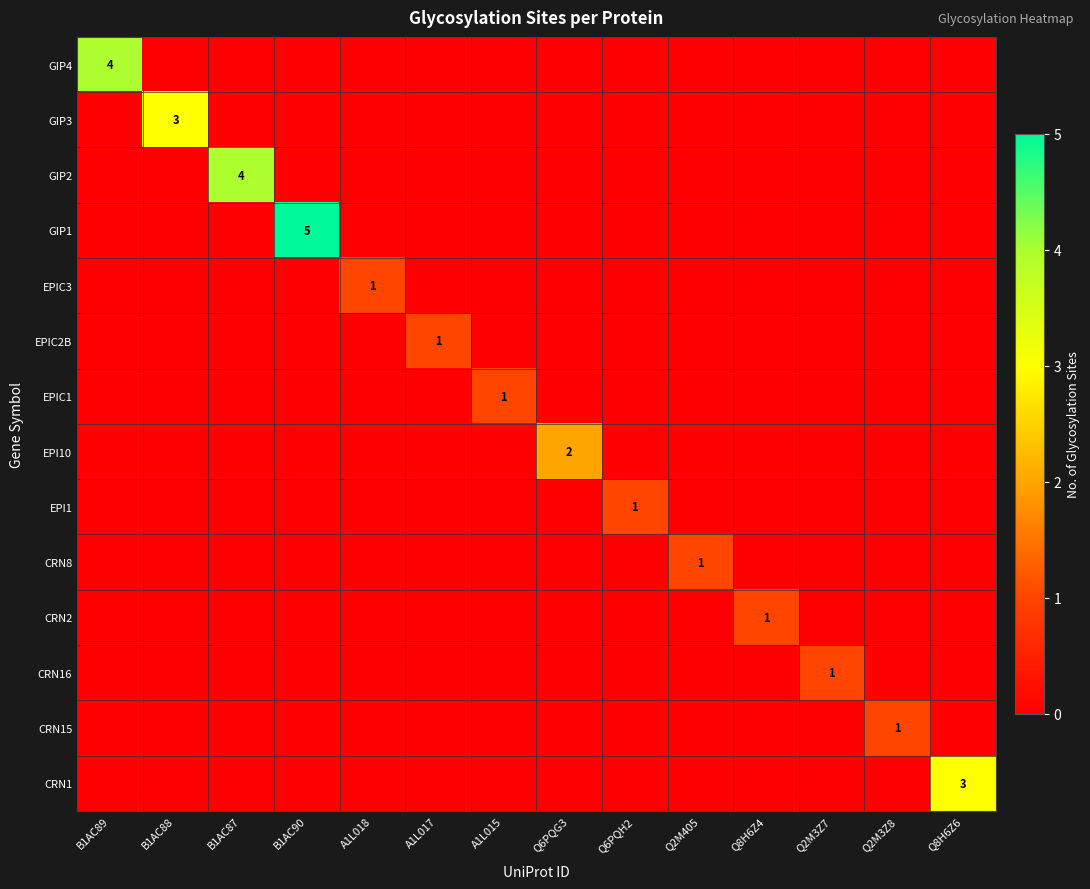

Between Q2M3Z8 and Q6PQH2, which is larger?

Q2M3Z8